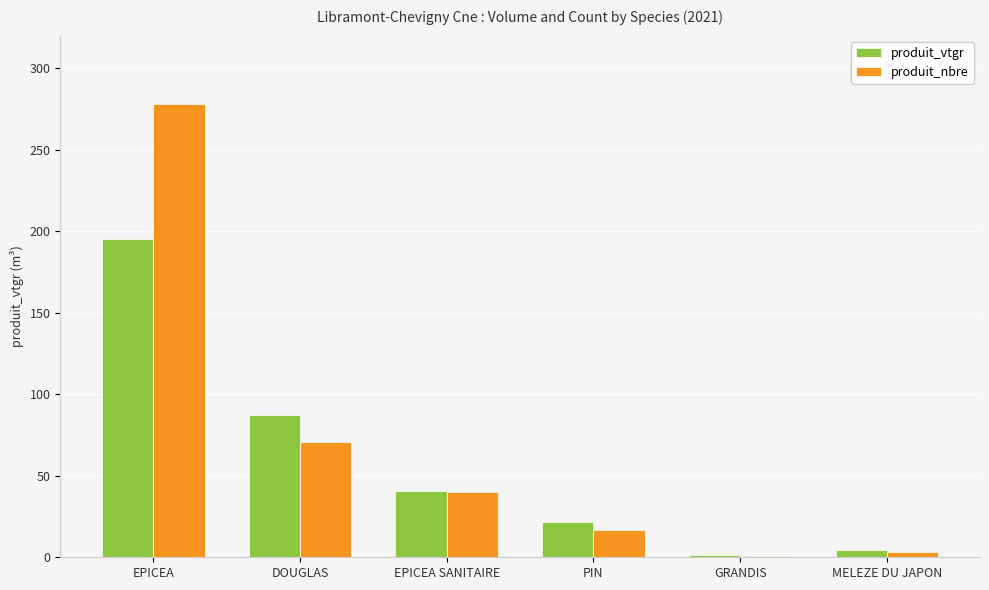

Reading left to right, what are all the values shown in this chart?

produit_vtgr: 195.3	87.5	40.7	21.4	1.1	4.3
produit_nbre: 278.0	71.0	40.0	17.0	1.0	3.0